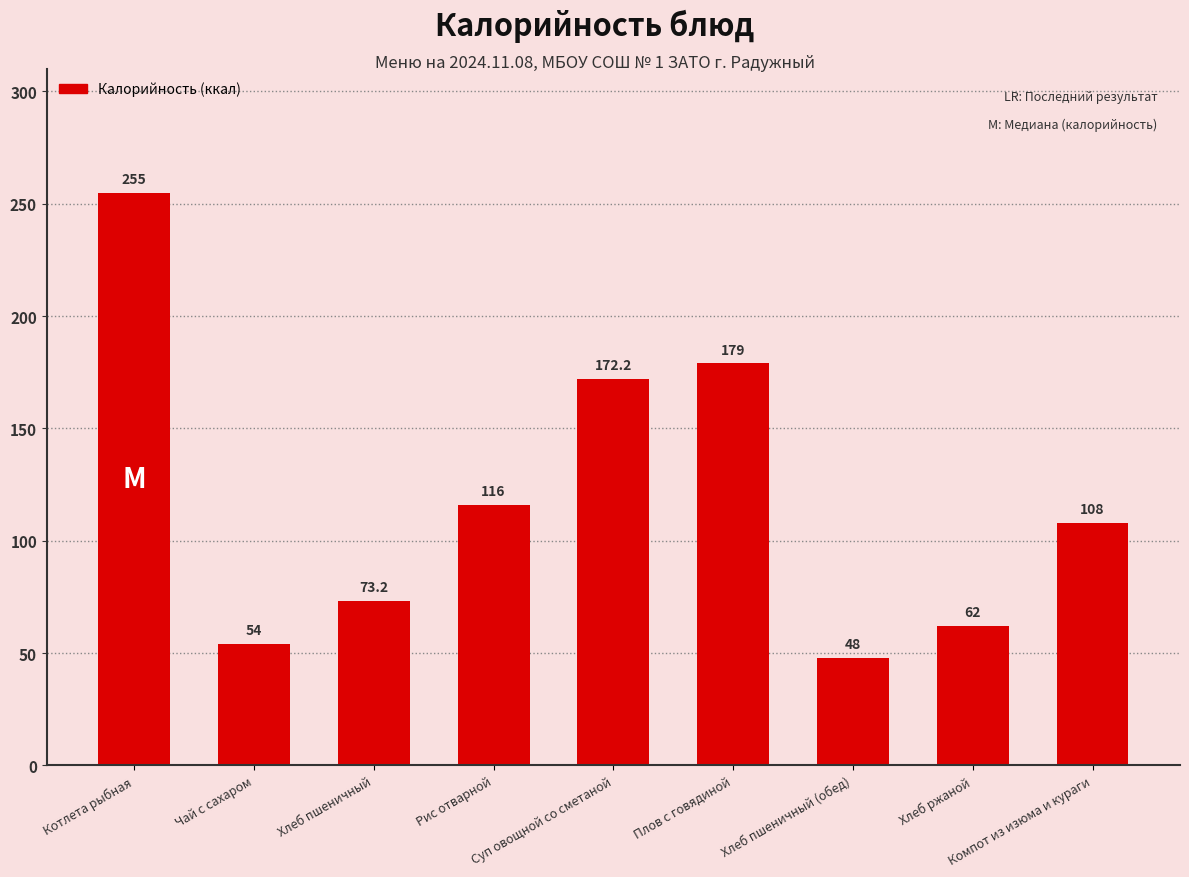

What is the difference between the values at Плов с говядиной and Хлеб ржаной?

117.0